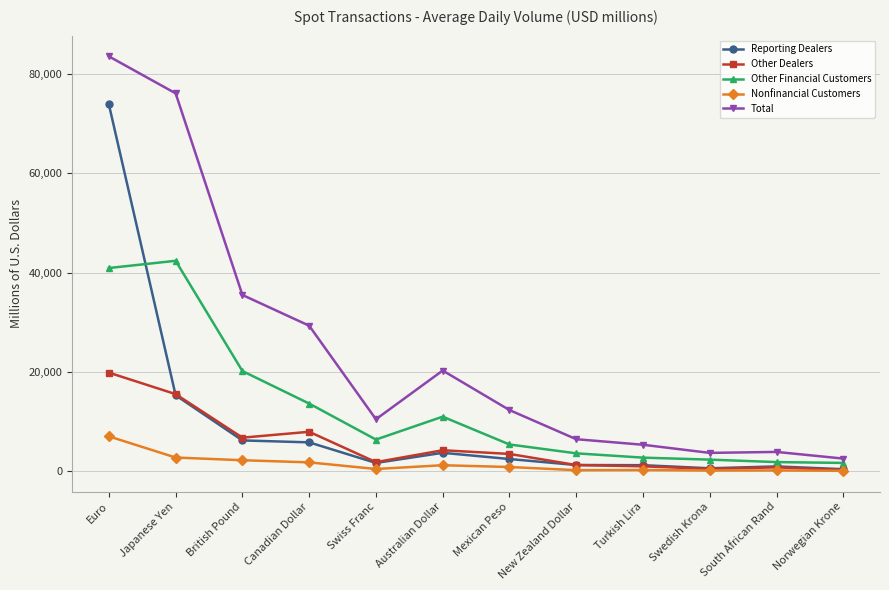

Where is the first local maximum for Total?

Australian Dollar